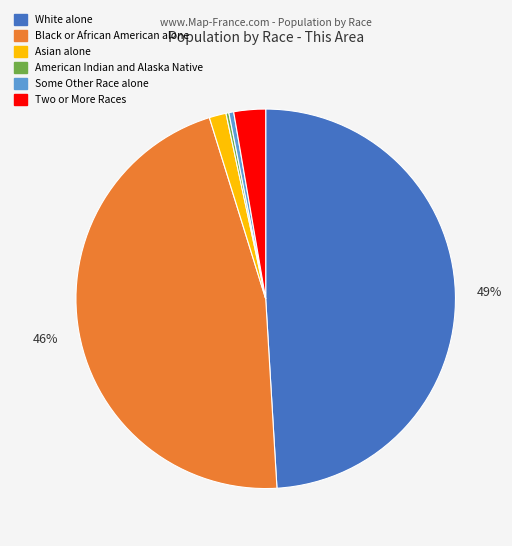

To the nearest percent, what is the combined percentage of Two or More Races and Some Other Race alone?

3%